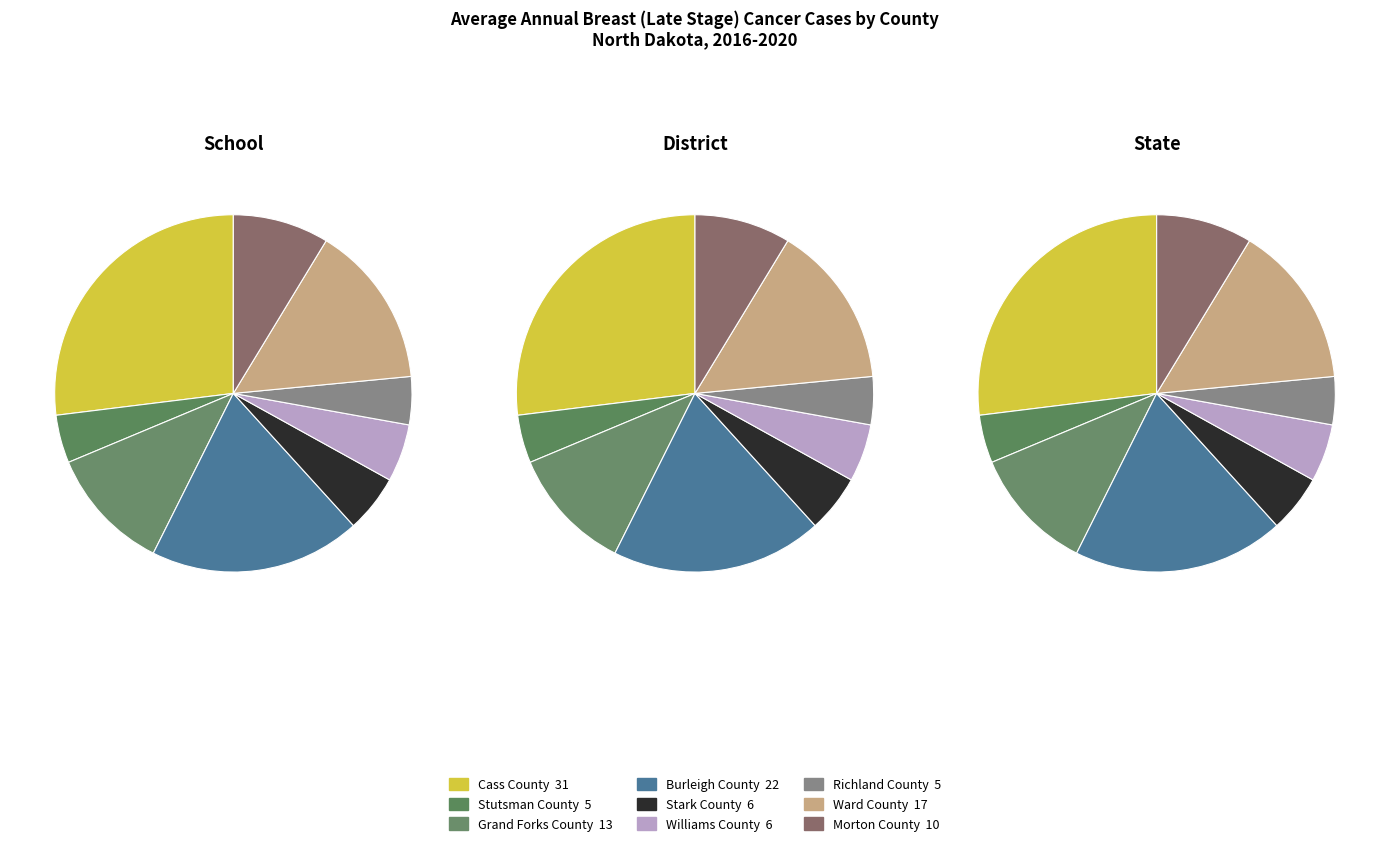

What is the ratio of the value at Stutsman County to the value at Stark County?

0.8